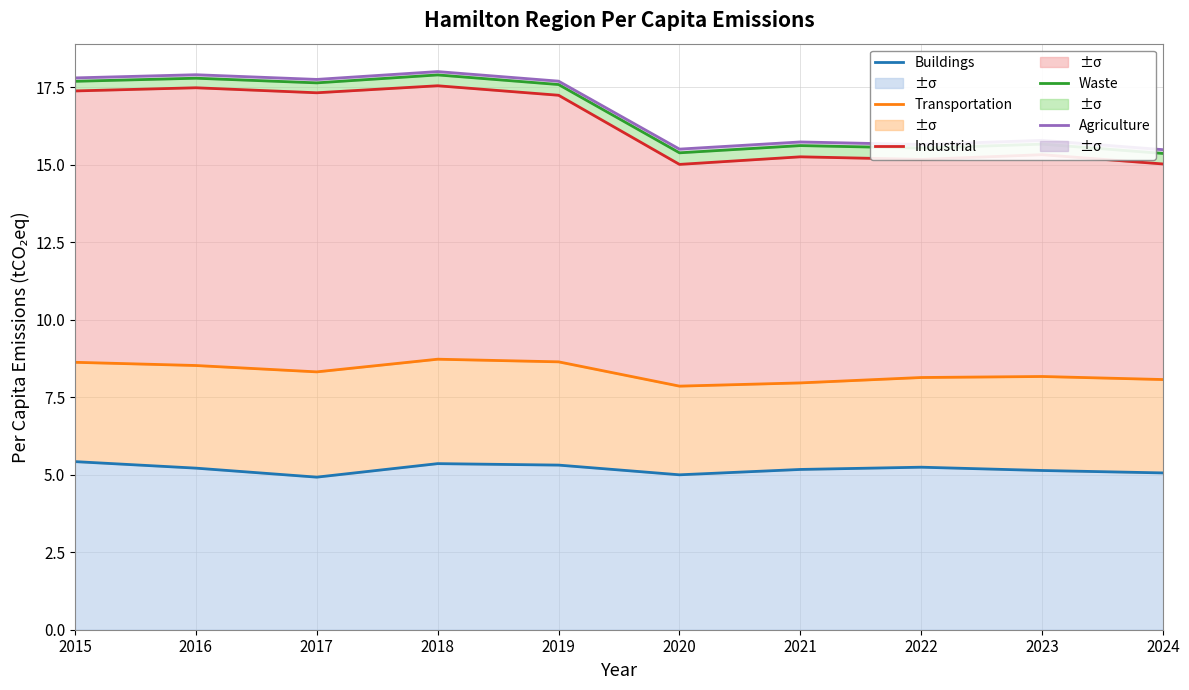

What is the value of the Agriculture point at the 9th from the left?

15.8